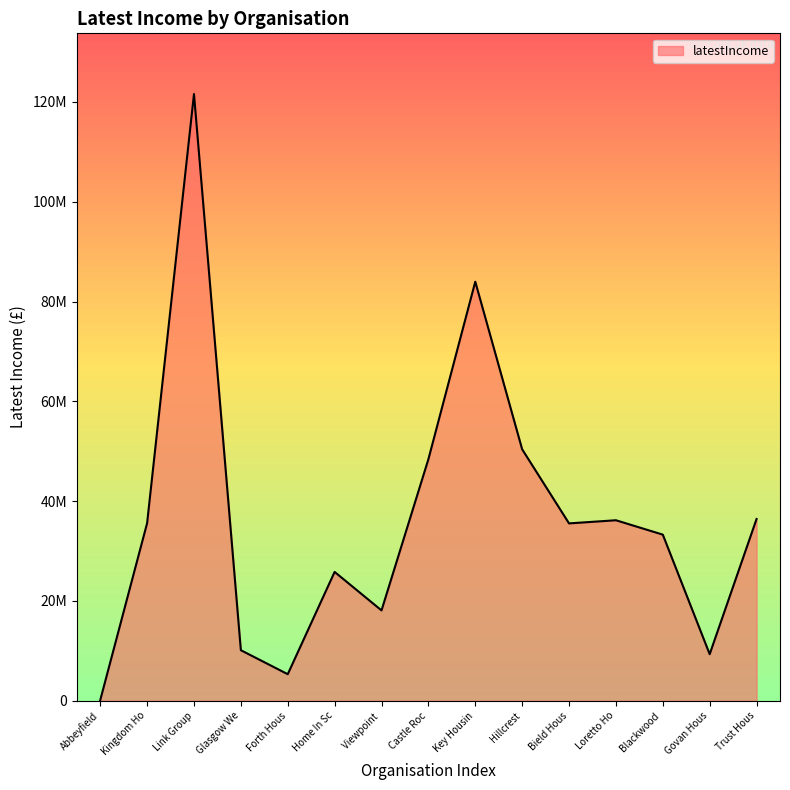

Does the chart have visible grid lines?

No